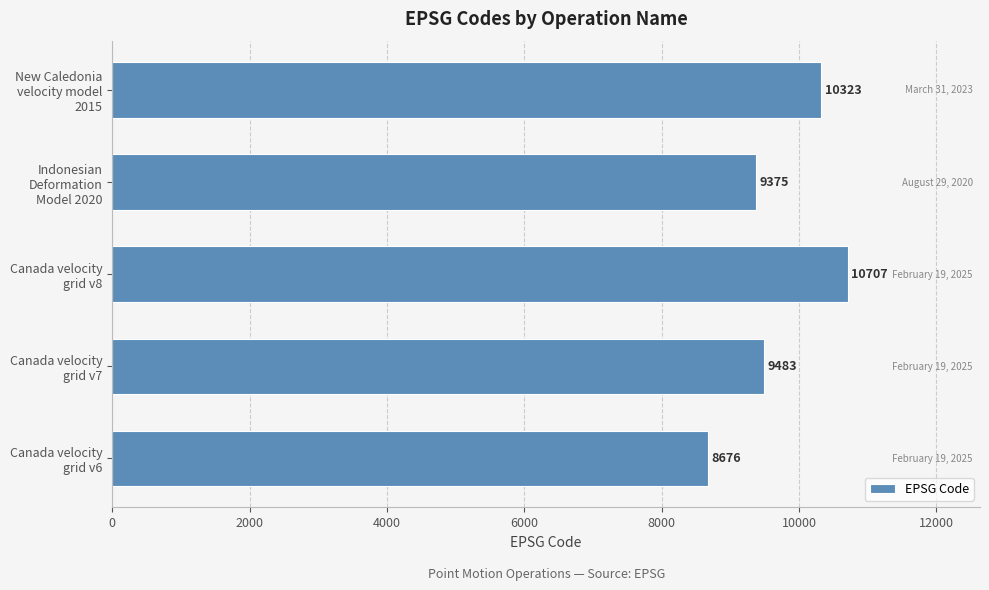

Reading top to bottom, extract all data points from this chart.

10323	9375	10707	9483	8676